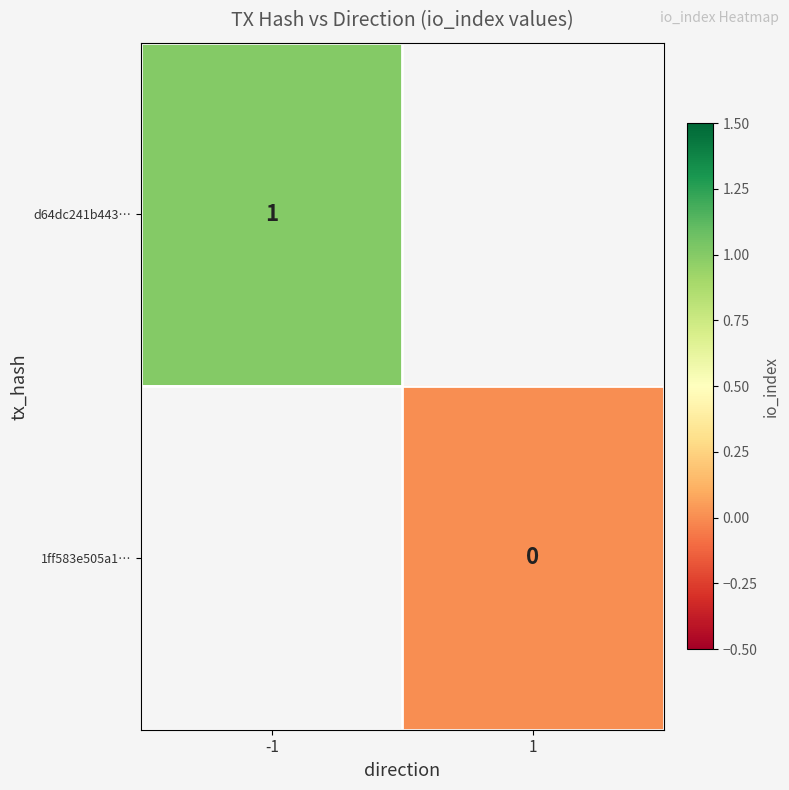

Is the value of 1ff583e505a1… at 1 greater than the value of d64dc241b443… at -1?

No